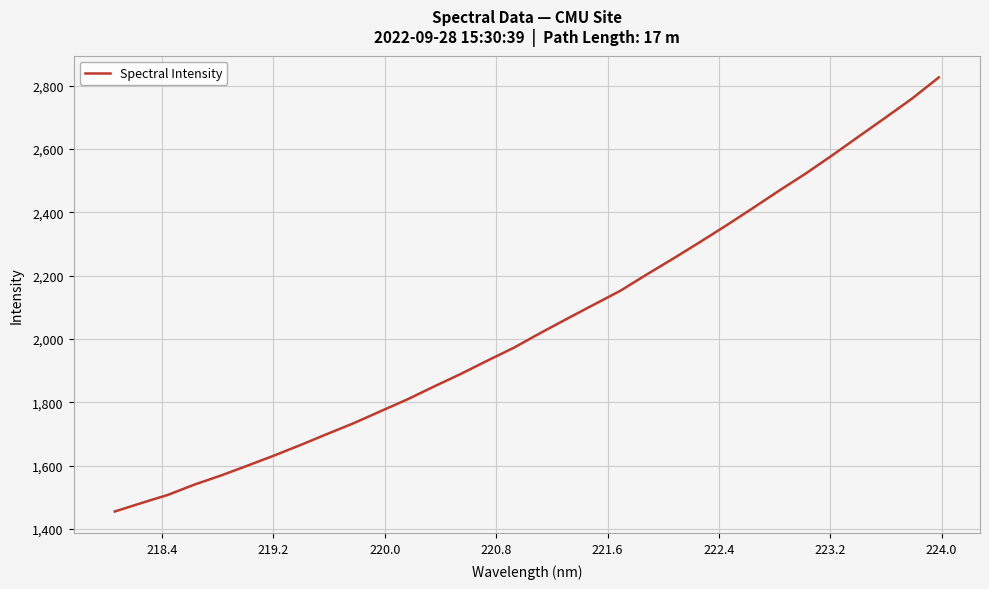

True or false: there are more than 0 points higher than both neighbors.

False